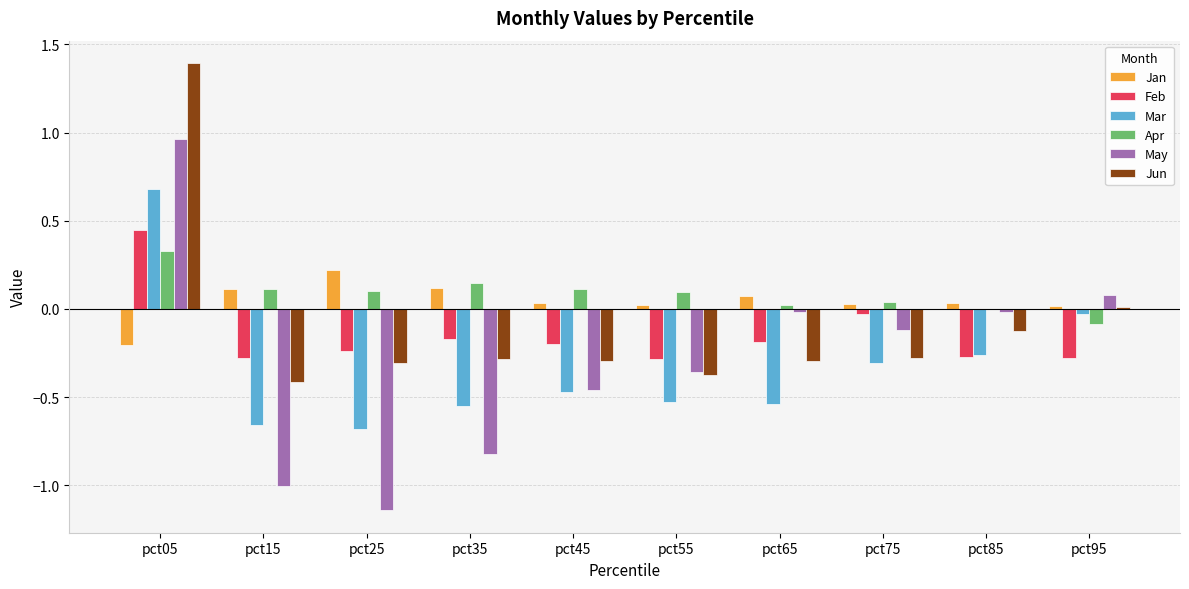

How many values in Mar are above zero?

1